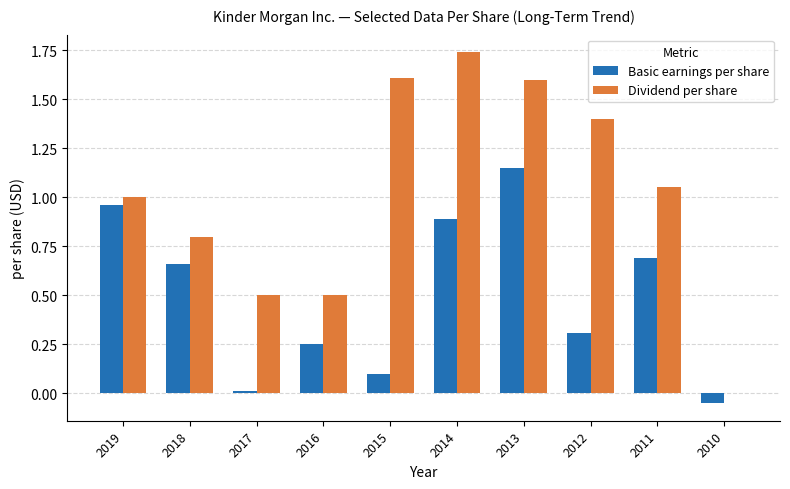

The Basic earnings per share series shows 0.1 at 2018. True or false?

False